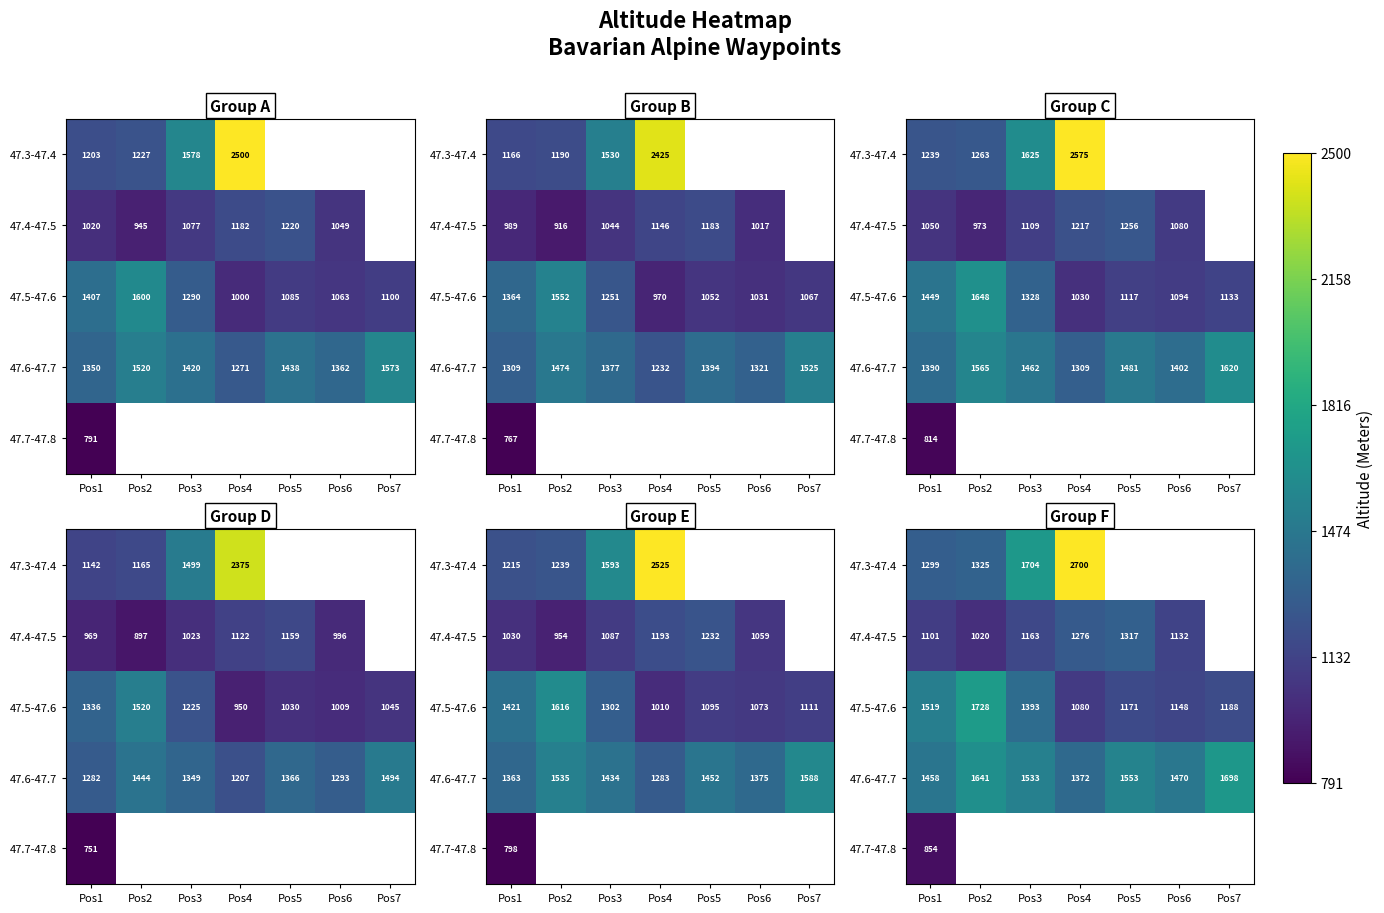

What is the spread (max minus min) of values at Pos3?

541.1